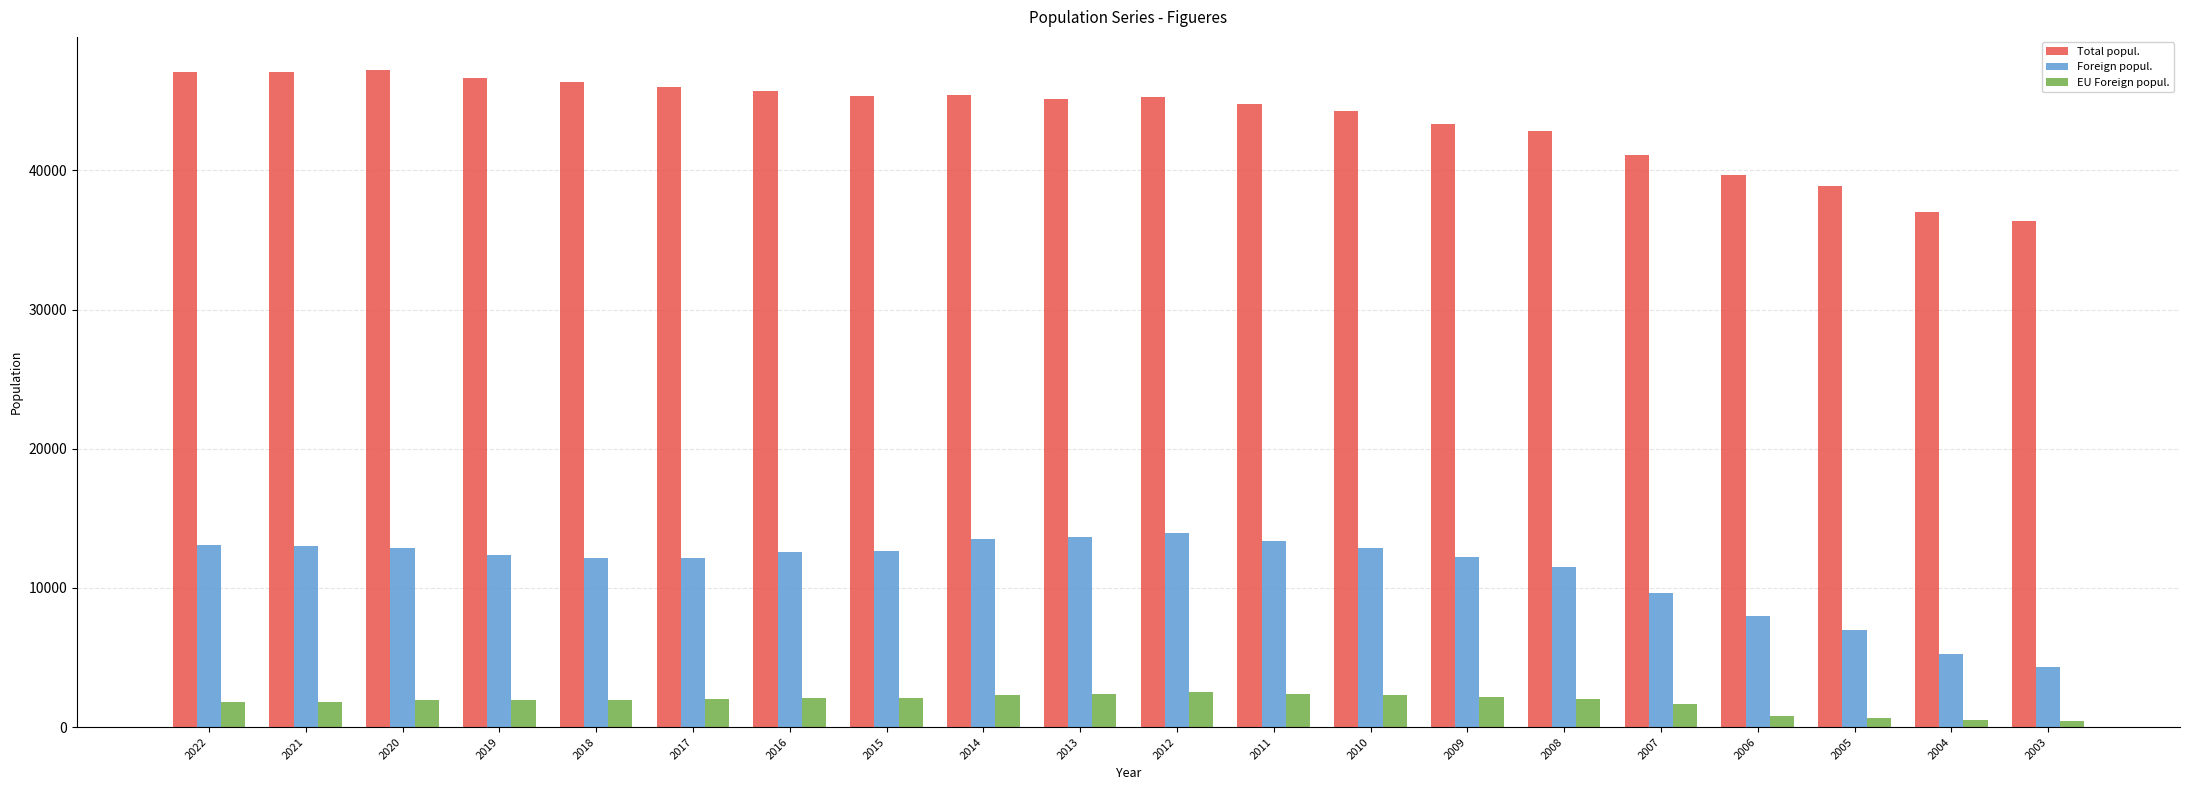

What value does the Foreign popul. series have at 2003, to the nearest 100?

4300